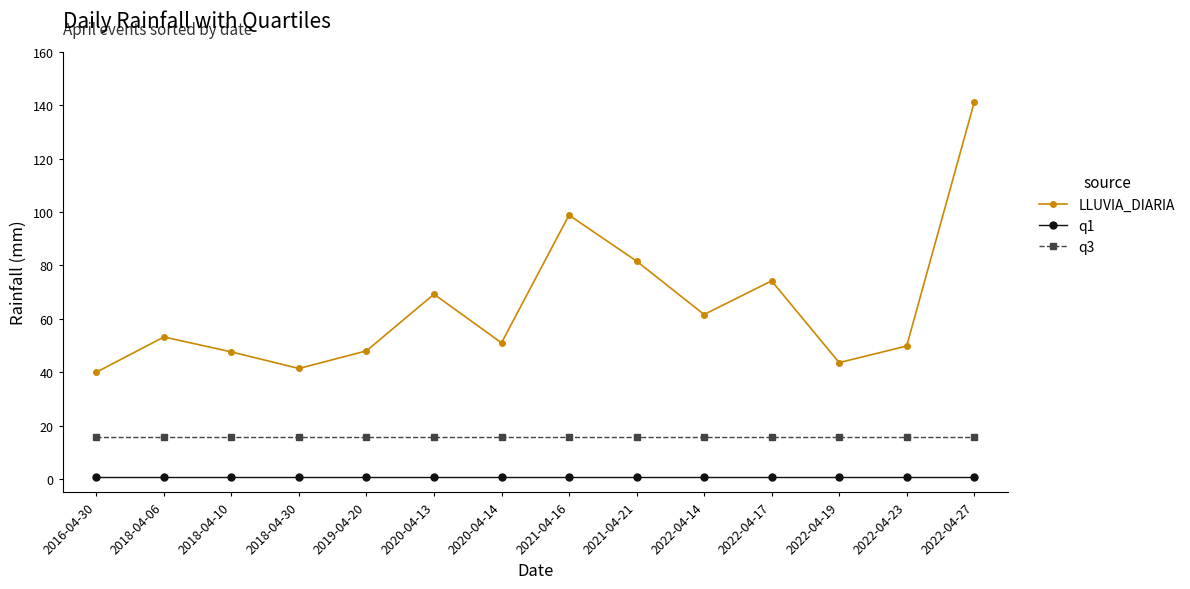

What are all the series names shown in the legend?

LLUVIA_DIARIA, q1, q3